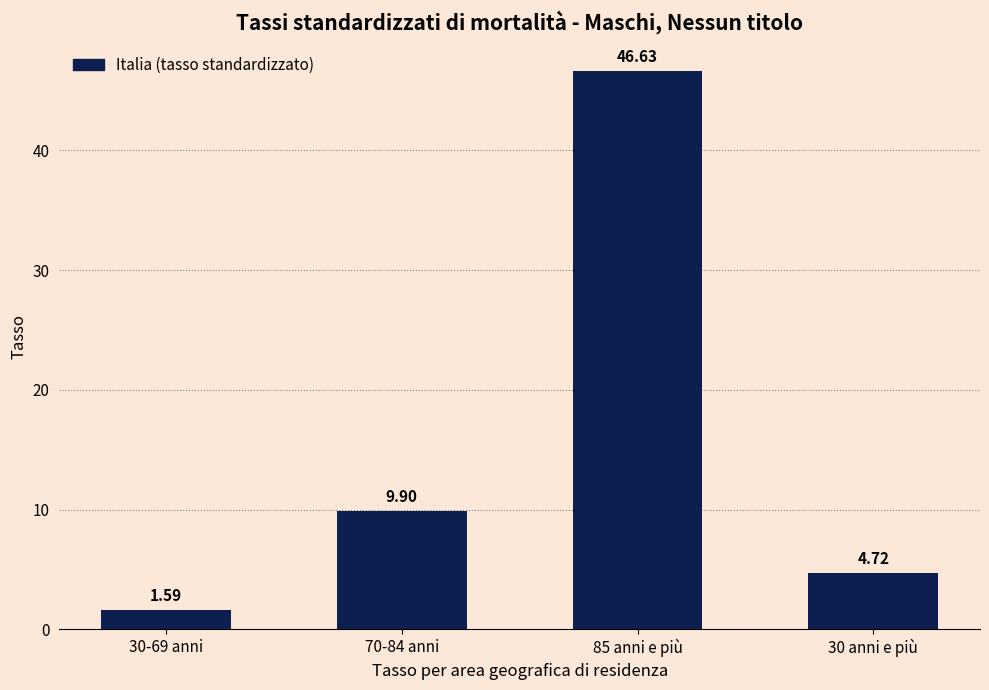

What is the change in value from 70-84 anni to 30 anni e più?

-5.2